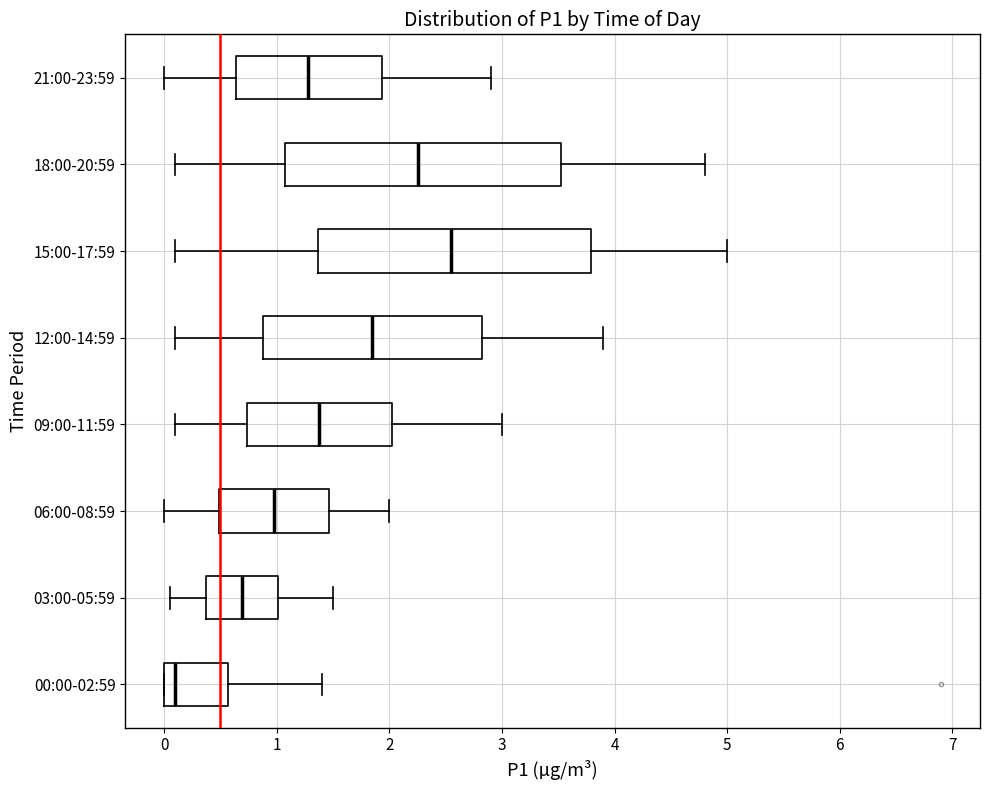

Reading bottom to top, read every box against the x-axis: the position of its median line, the range the box covers, and the ends of its whiskers. The values are not printed on the chart, so give them approximately, as read against the axis.

00:00-02:59: median 0.1, box 0.0 to 0.6, whiskers 0.0 to 1.4
03:00-05:59: median 0.7, box 0.4 to 1.0, whiskers 0.1 to 1.5
06:00-08:59: median 1.0, box 0.5 to 1.5, whiskers 0.0 to 2.0
09:00-11:59: median 1.4, box 0.7 to 2.0, whiskers 0.1 to 3.0
12:00-14:59: median 1.9, box 0.9 to 2.8, whiskers 0.1 to 3.9
15:00-17:59: median 2.6, box 1.4 to 3.8, whiskers 0.1 to 5.0
18:00-20:59: median 2.3, box 1.1 to 3.5, whiskers 0.1 to 4.8
21:00-23:59: median 1.3, box 0.6 to 1.9, whiskers 0.0 to 2.9